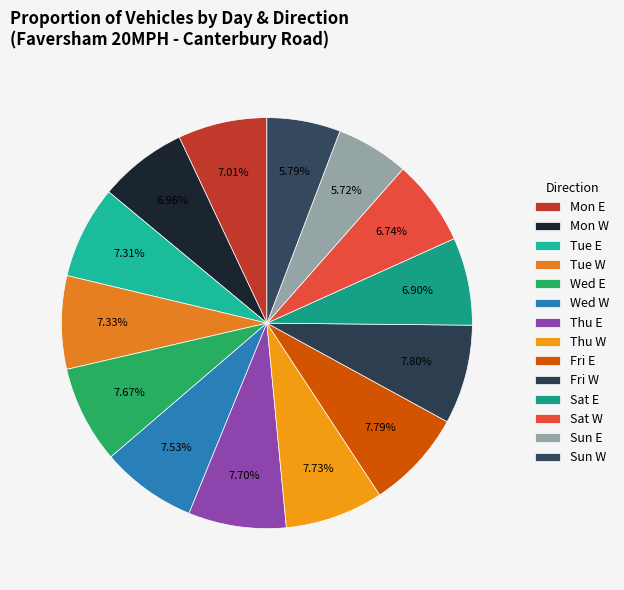

The Tue E slice represents 7% of the pie. True or false?

True